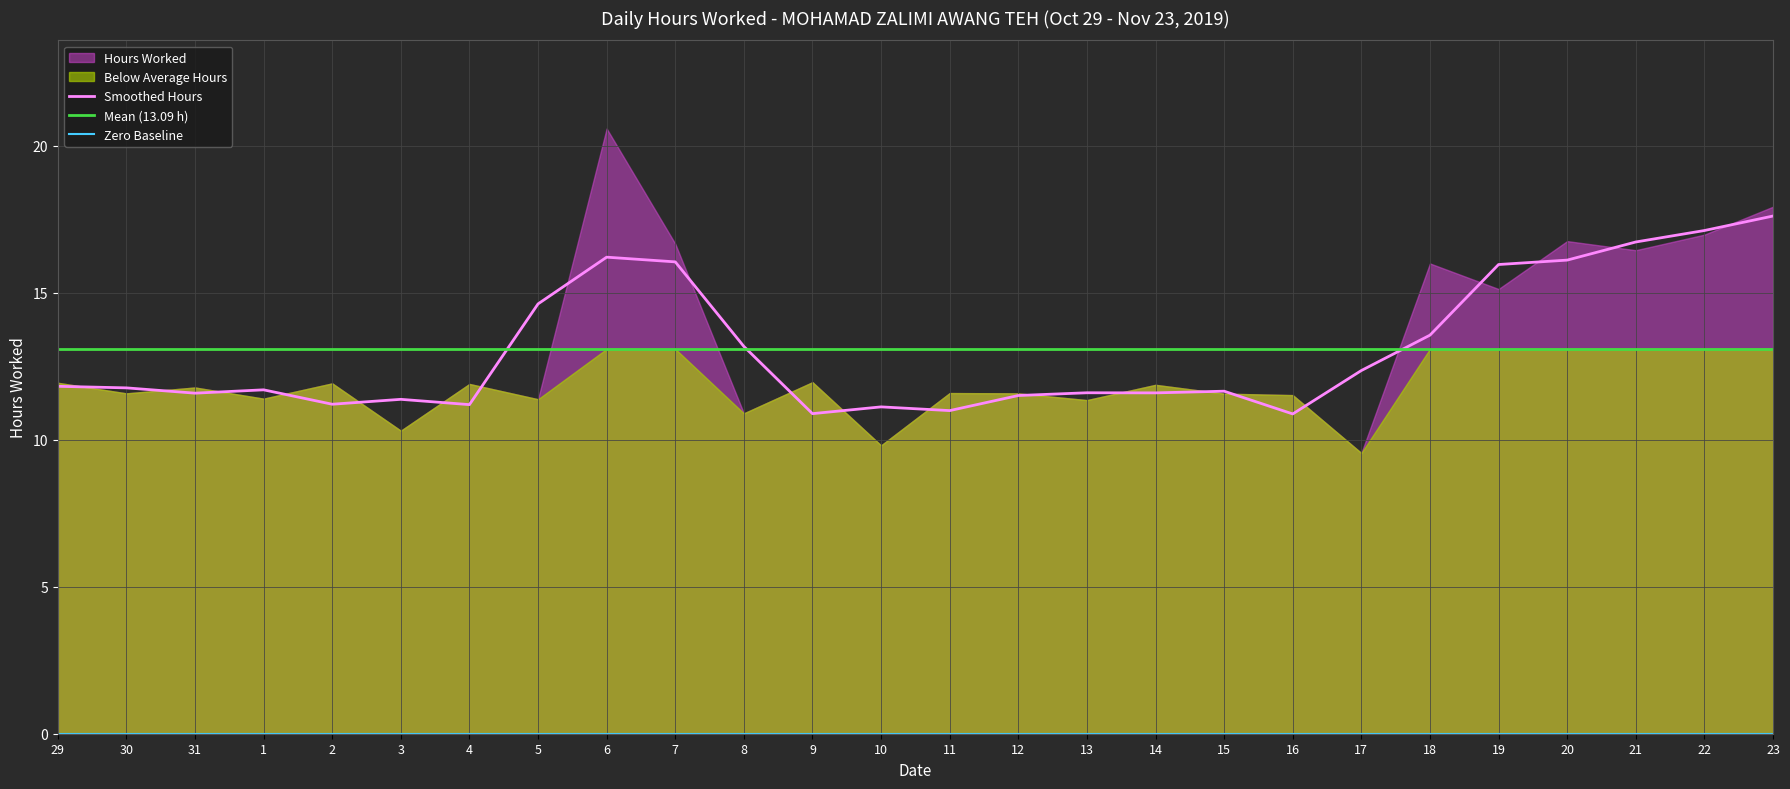

True or false: Mean (13.09 h) has a value of 5.7 at 13.

False